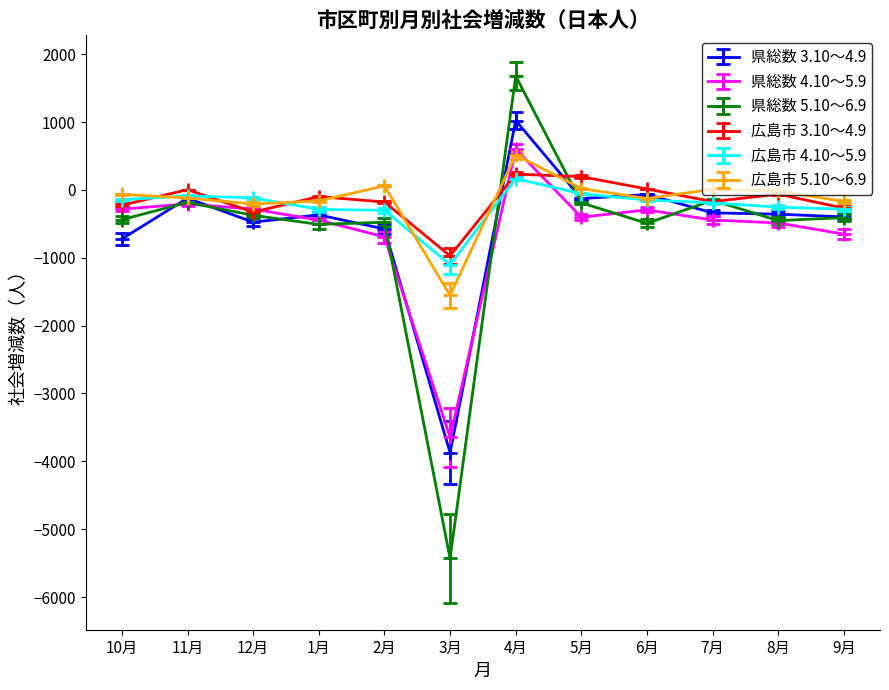

How many values in the 県総数 4.10～5.9 series exceed -402?

5